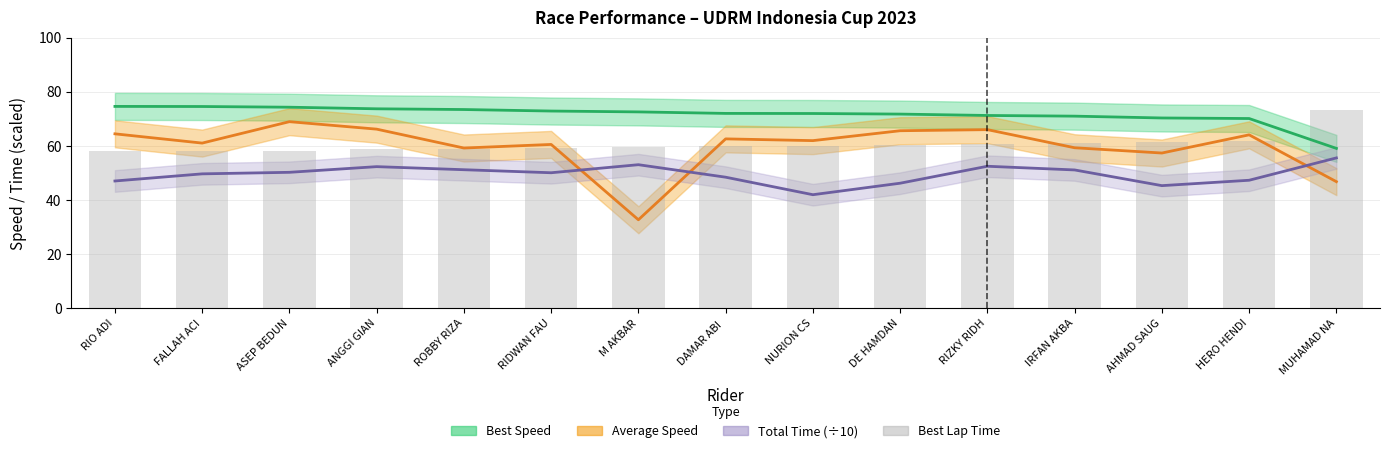

Reading left to right, list all the values displayed in this chart.

RIO ADI=58.0	FALLAH ACI=58.0	ASEP BEDUN=58.2	ANGGI GIAN=58.7	ROBBY RIZA=58.9	RIDWAN FAU=59.3	M AKBAR=59.6	DAMAR ABI =60.0	NURION CS=60.1	DE HAMDAN=60.3	RIZKY RIDH=60.7	IRFAN AKBA=60.9	AHMAD SAUG=61.5	HERO HENDI=61.7	MUHAMAD NA=73.2